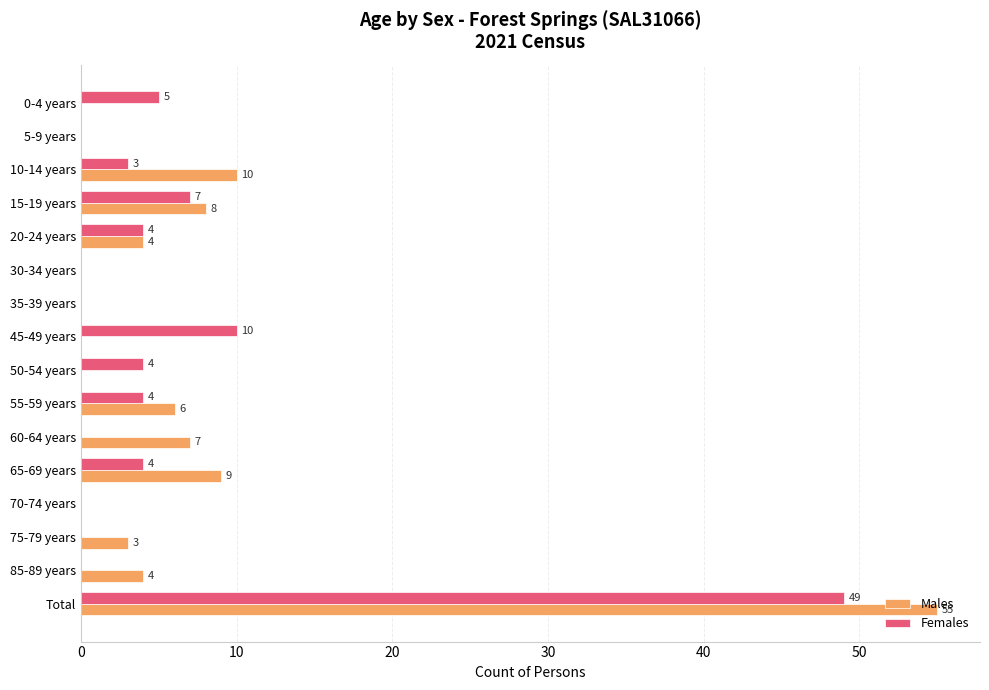

What is the maximum value shown in the chart?

55